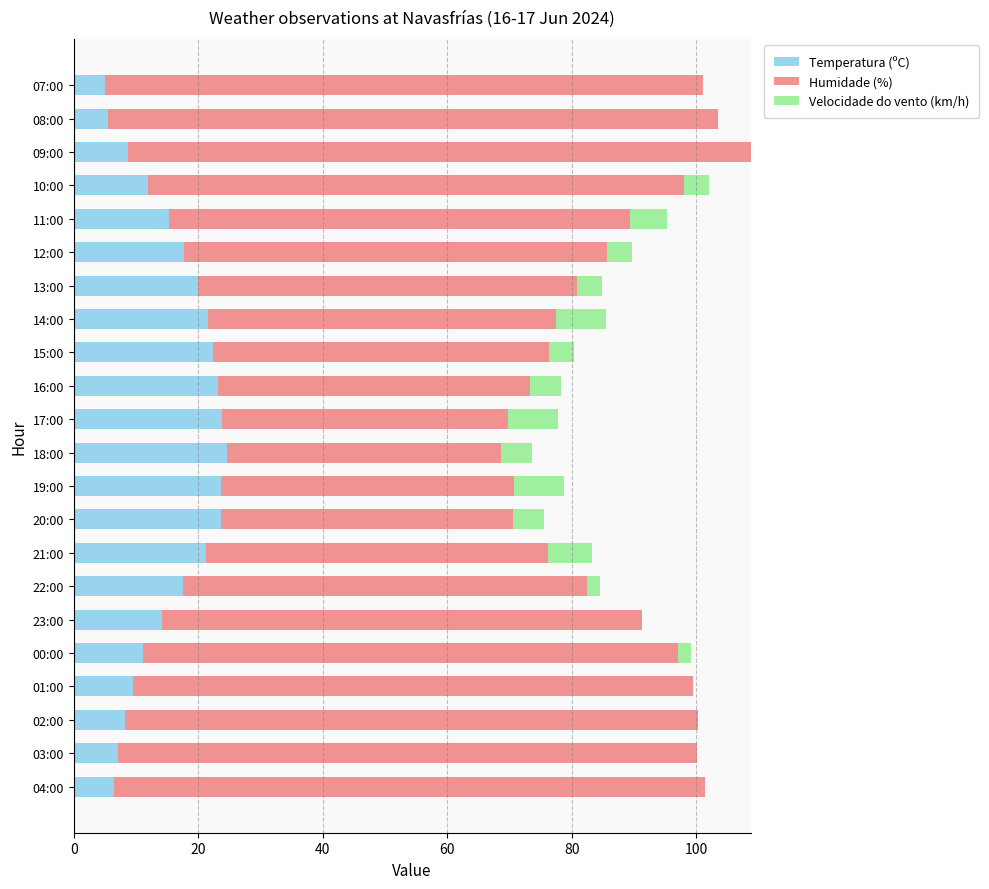

What is the total value across all series at 09:00?

108.7